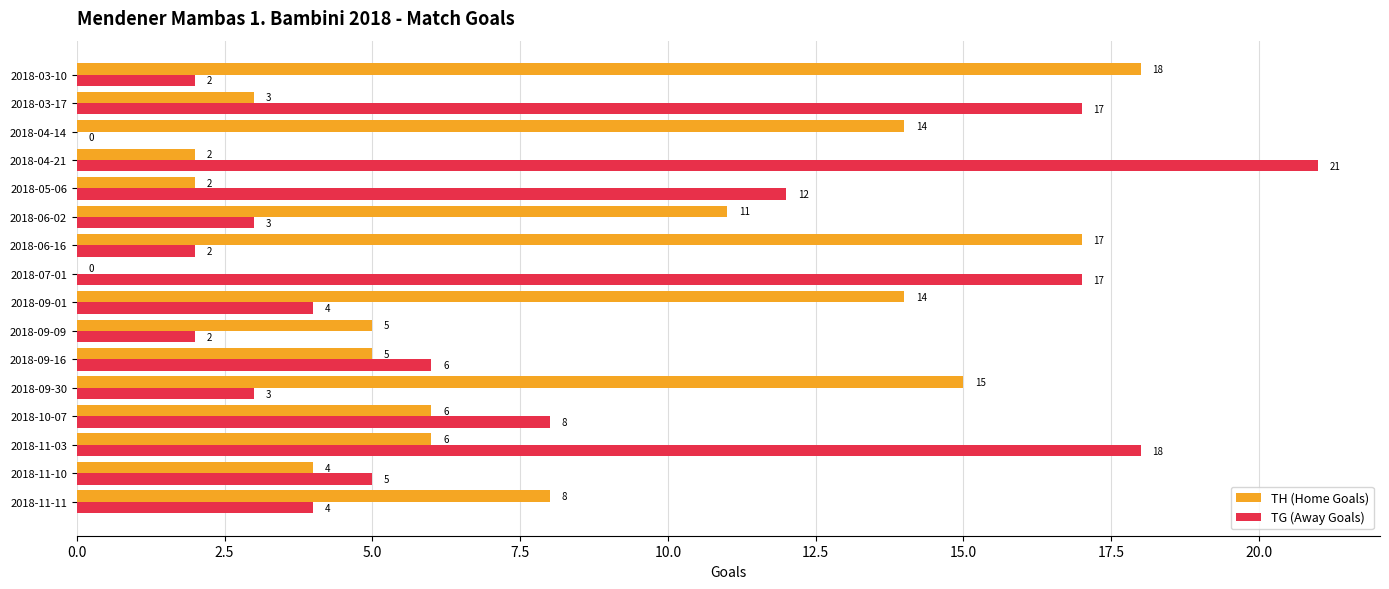

Where is TH (Home Goals) nearest to the value 9?

2018-11-11